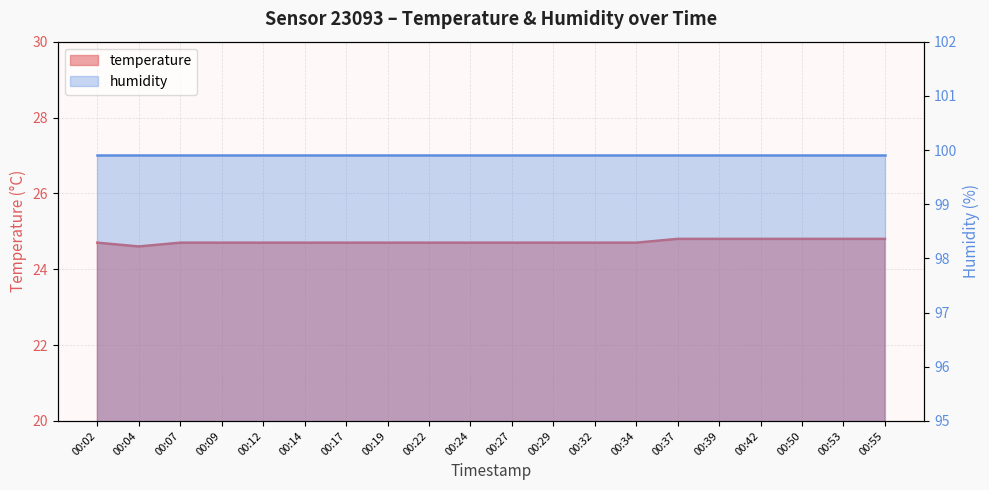

What is the minimum value shown in the chart?

24.6